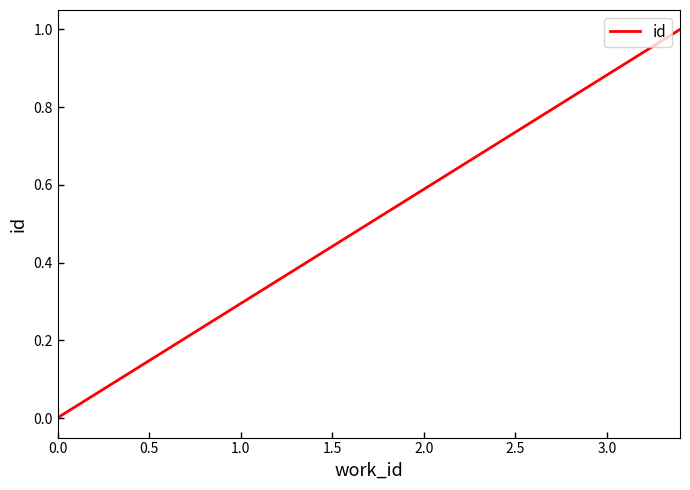

What is the value of the 3rd point from the left?

1.0